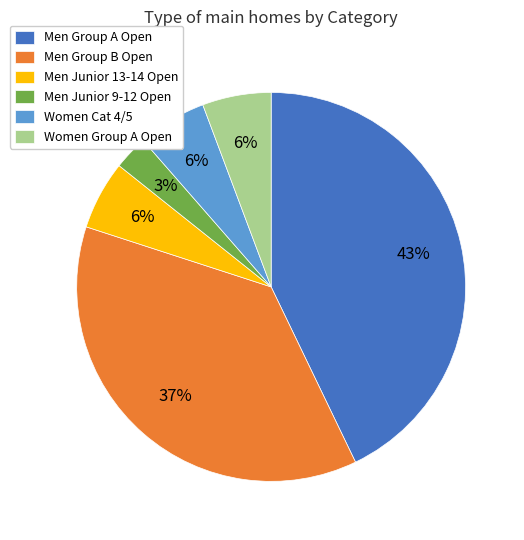

Between Men Junior 9-12 Open and Men Group B Open, which is larger?

Men Group B Open